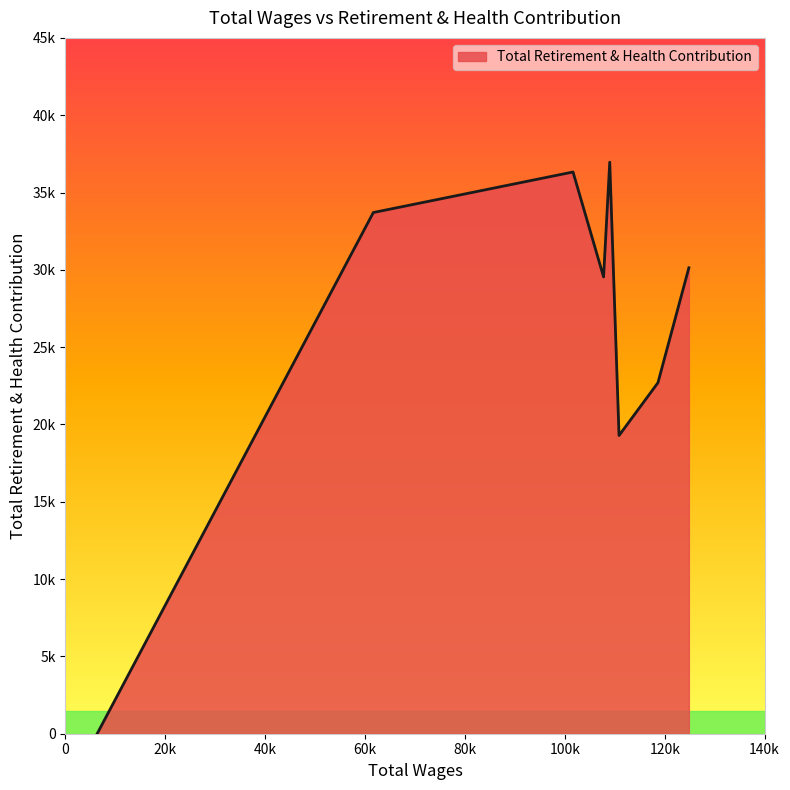

Reading left to right, list all the values displayed in this chart.

124834.0=30133	118641.0=22700	110849.0=19286	108988.0=36960	107755.0=29540	101636.0=36327	61655.0=33706	6359.0=0